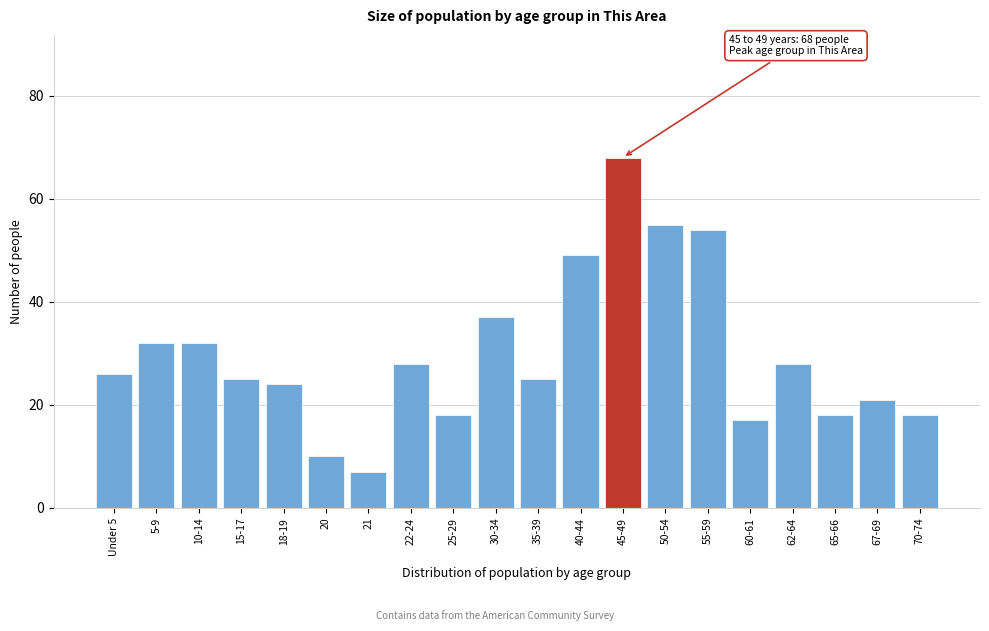

Reading left to right, list all the values displayed in this chart.

26	32	32	25	24	10	7	28	18	37	25	49	68	55	54	17	28	18	21	18